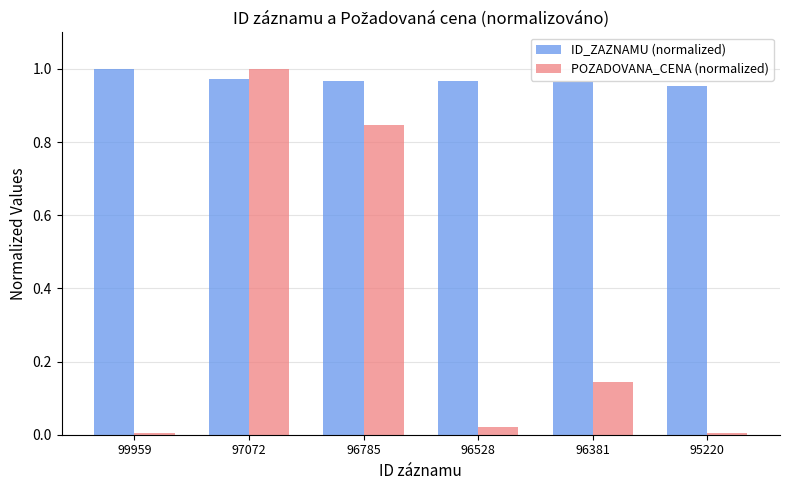

What is the average value of the POZADOVANA_CENA (normalized) series?

0.3